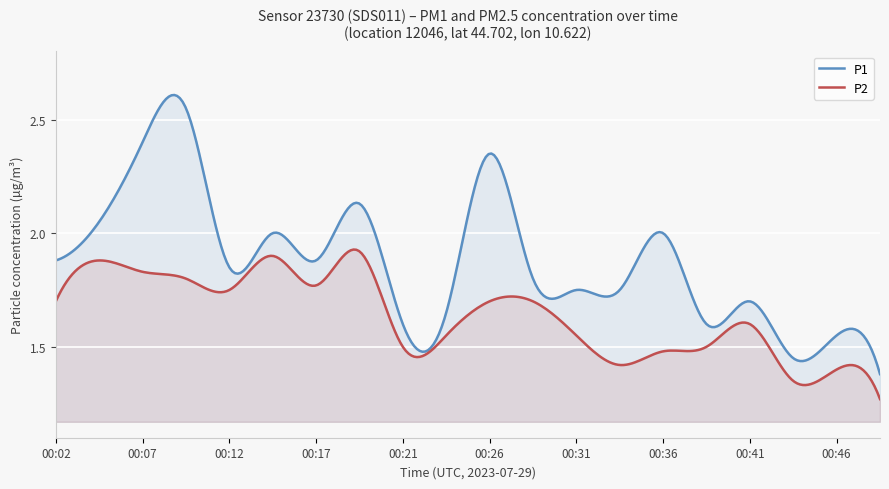

Which series has the largest total across all categories?

P1